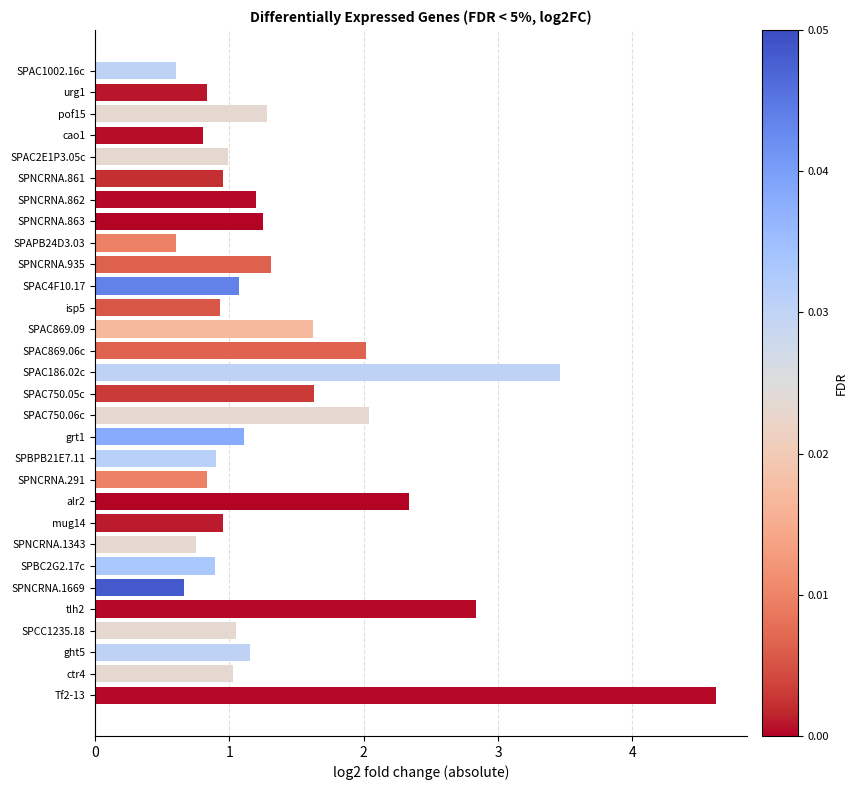

Which label corresponds to the largest value in the chart?

Tf2-13